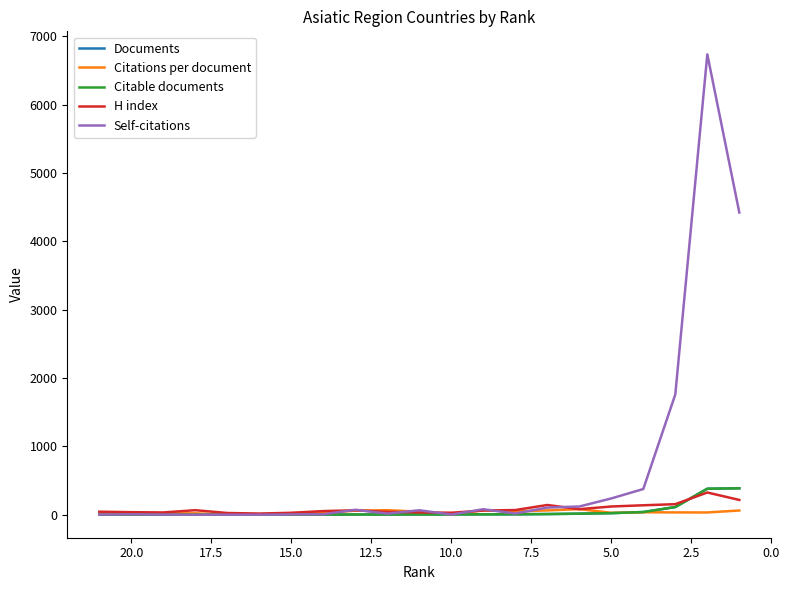

Is it true that Documents equals 1.5 at 5.0?

False